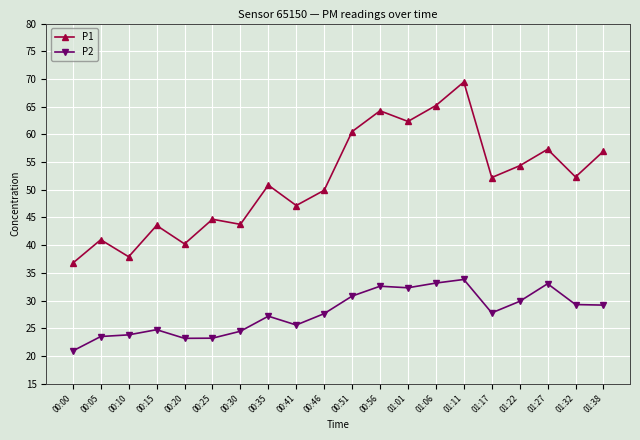

What position from the left is 01:32?

19